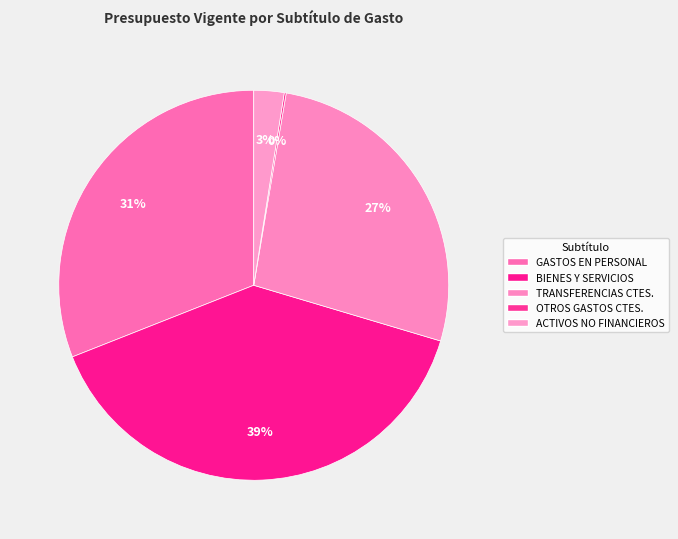

Count the number of slices in the pie.

5